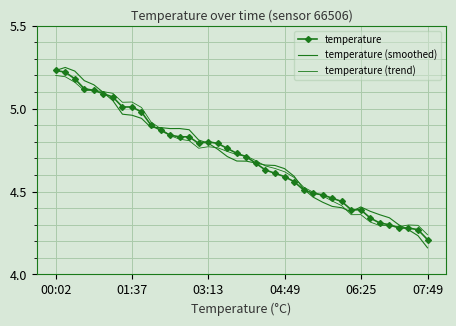

What is the highest value of the temperature (smoothed) series?

5.2